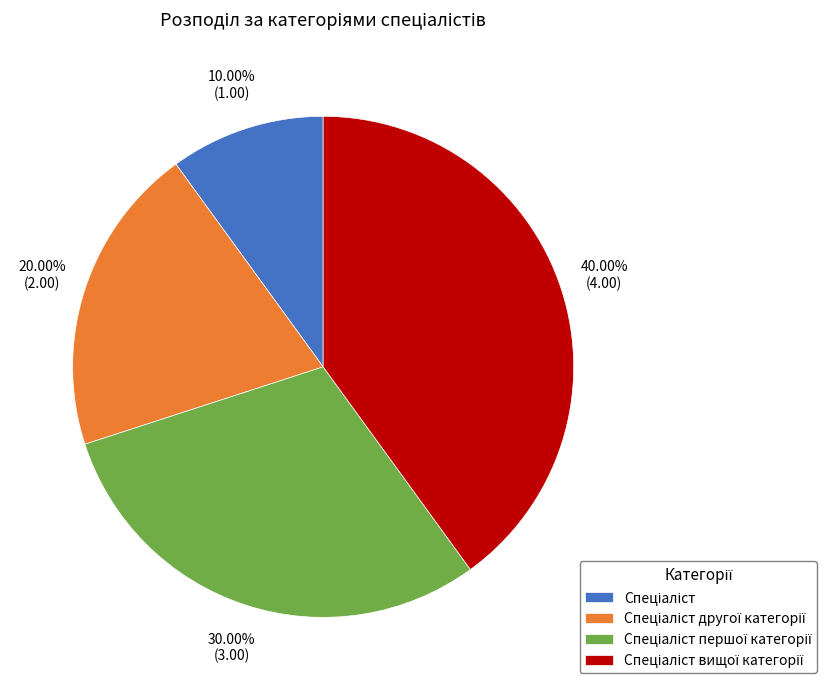

Is there a majority slice in this chart?

No